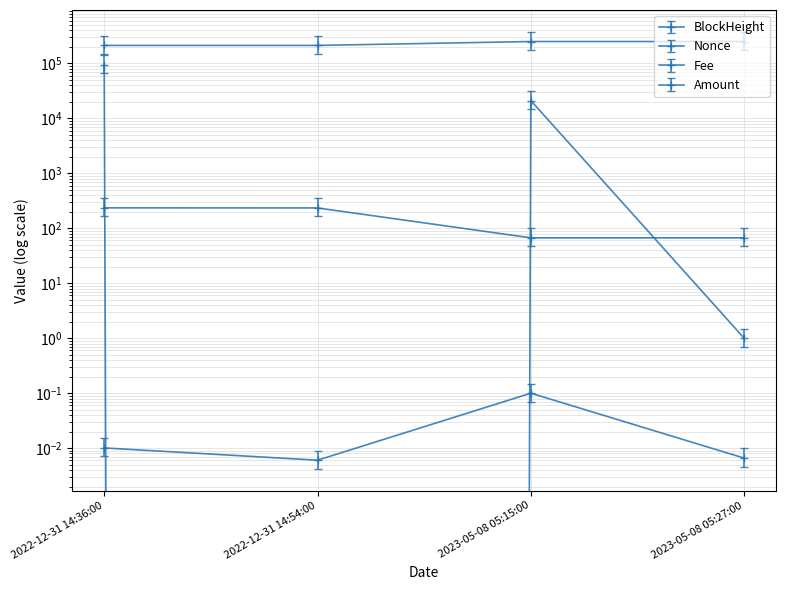

What are all the series names shown in the legend?

BlockHeight, Nonce, Fee, Amount